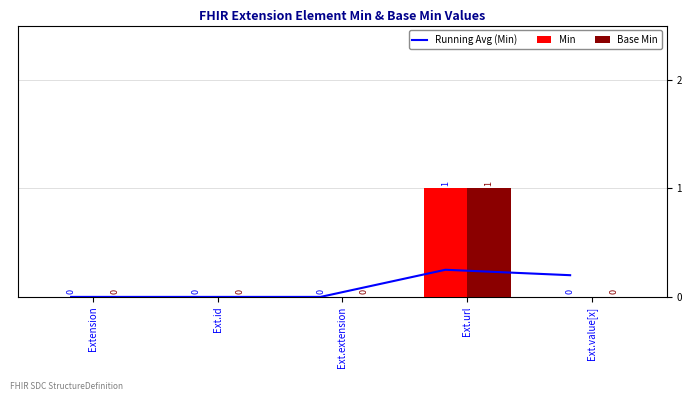

Are the bars grouped side by side (vs. stacked)?

Yes